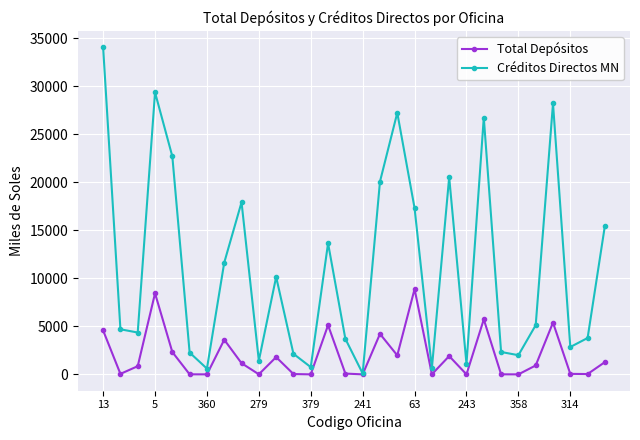

What is the value of the Créditos Directos MN point at the 28th from the left?

2850.2